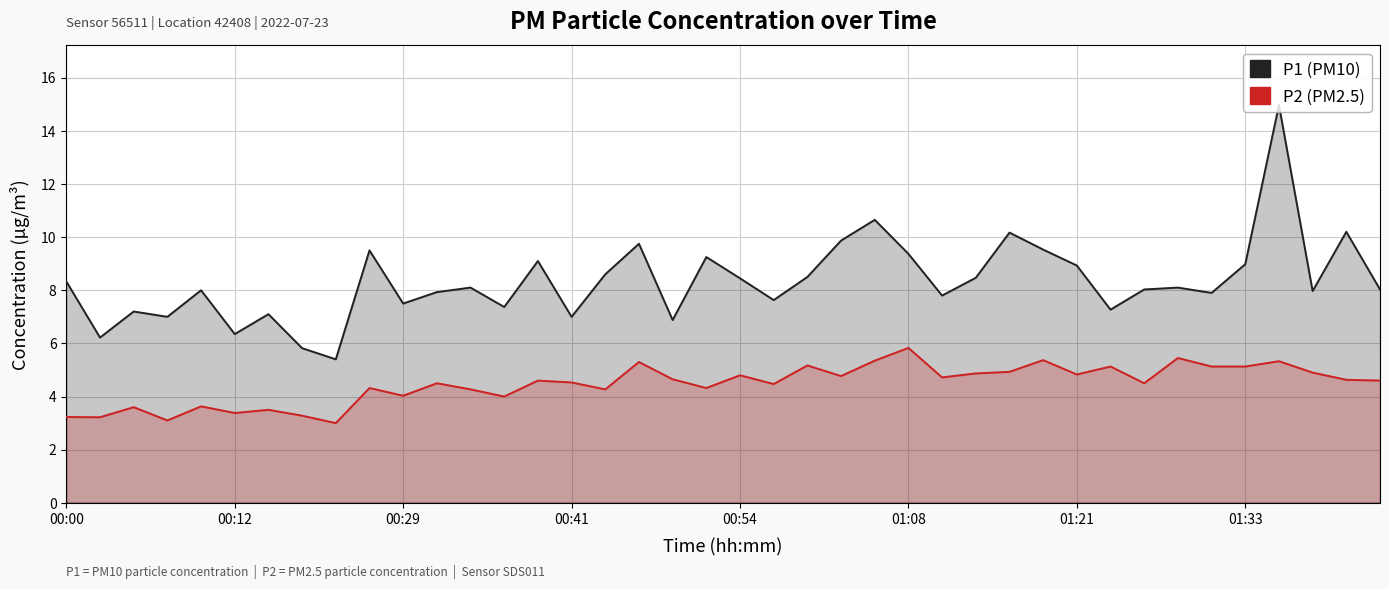

Reading left to right, extract all data points from this chart.

P1: 8.3	6.2	7.2	7.0	8.0	6.3	7.1	5.8	5.4	9.5	7.5	7.9	8.1	7.4	9.1	7.0	8.6	9.8	6.9	9.2	8.4	7.6	8.5	9.9	10.7	9.4	7.8	8.5	10.2	9.5	8.9	7.3	8.0	8.1	7.9	9.0	15.0	8.0	10.2	8.0
P2: 3.2	3.2	3.6	3.1	3.6	3.4	3.5	3.3	3.0	4.3	4.0	4.5	4.3	4.0	4.6	4.5	4.3	5.3	4.7	4.3	4.8	4.5	5.2	4.8	5.3	5.8	4.7	4.9	4.9	5.4	4.8	5.1	4.5	5.5	5.1	5.1	5.3	4.9	4.6	4.6